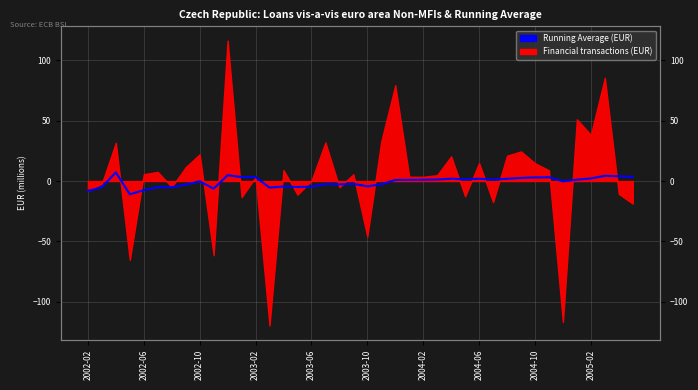

What is the difference between the values at 13 and 24?

6.6